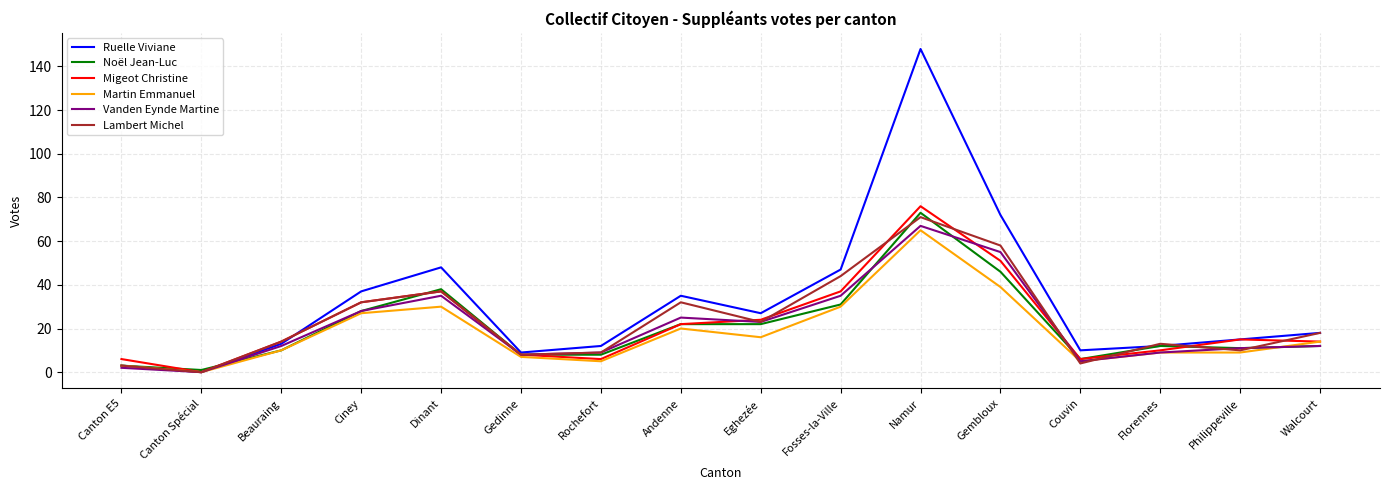

What are all the series names shown in the legend?

Ruelle Viviane, Noël Jean-Luc, Migeot Christine, Martin Emmanuel, Vanden Eynde Martine, Lambert Michel